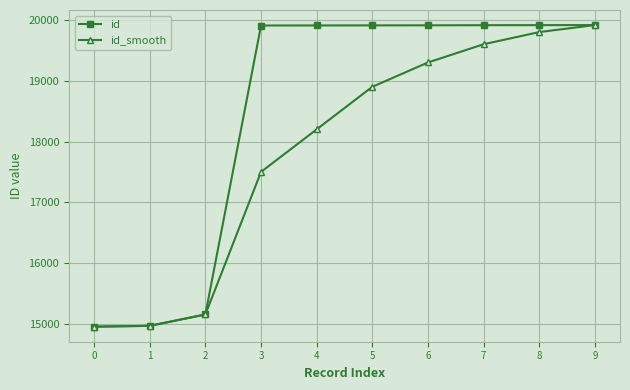

How many lines are shown in the chart?

2